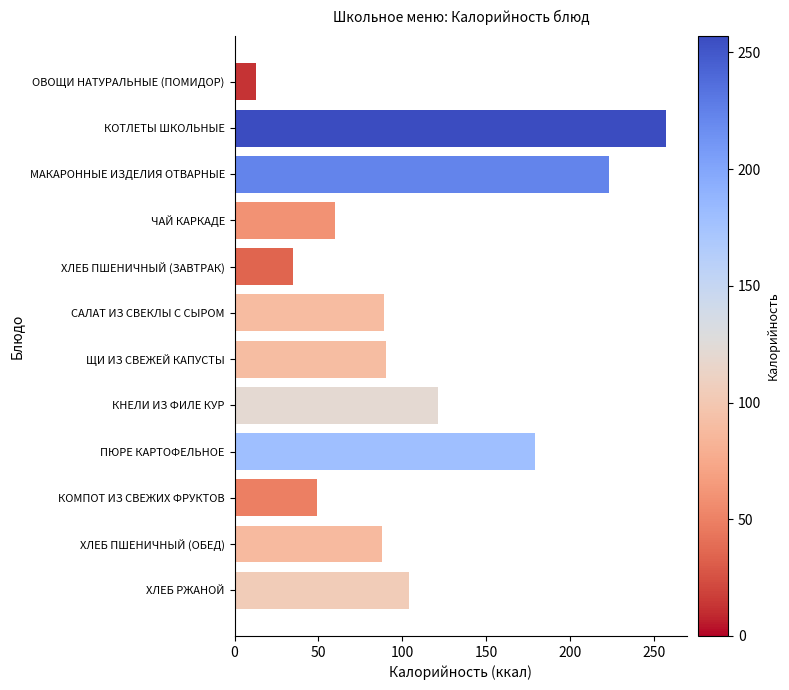

What is the average value?

109